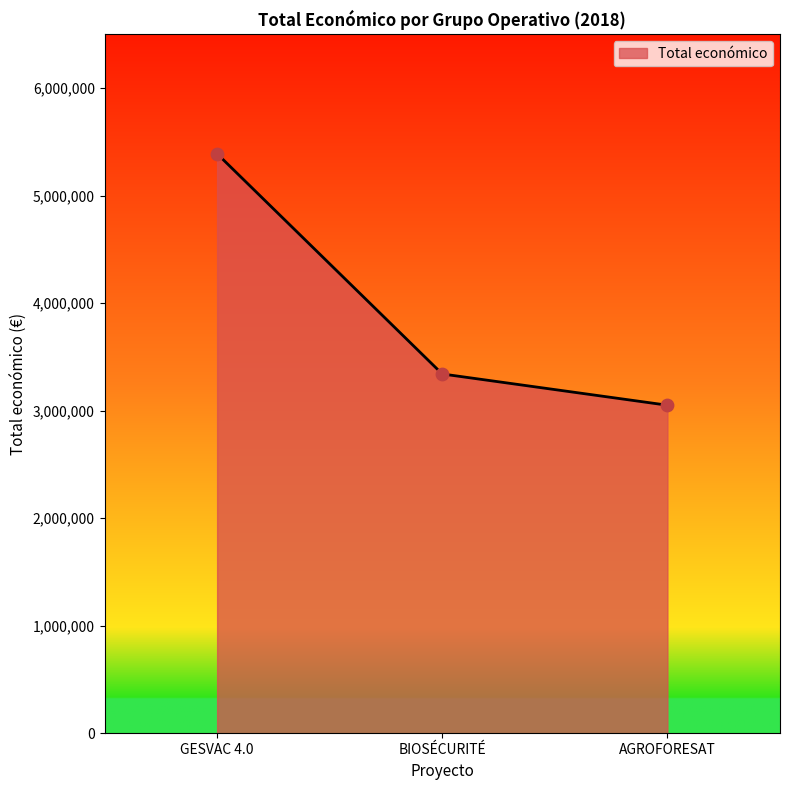

What is the change in value from GESVAC 4.0 to AGROFORESAT?

-2339025